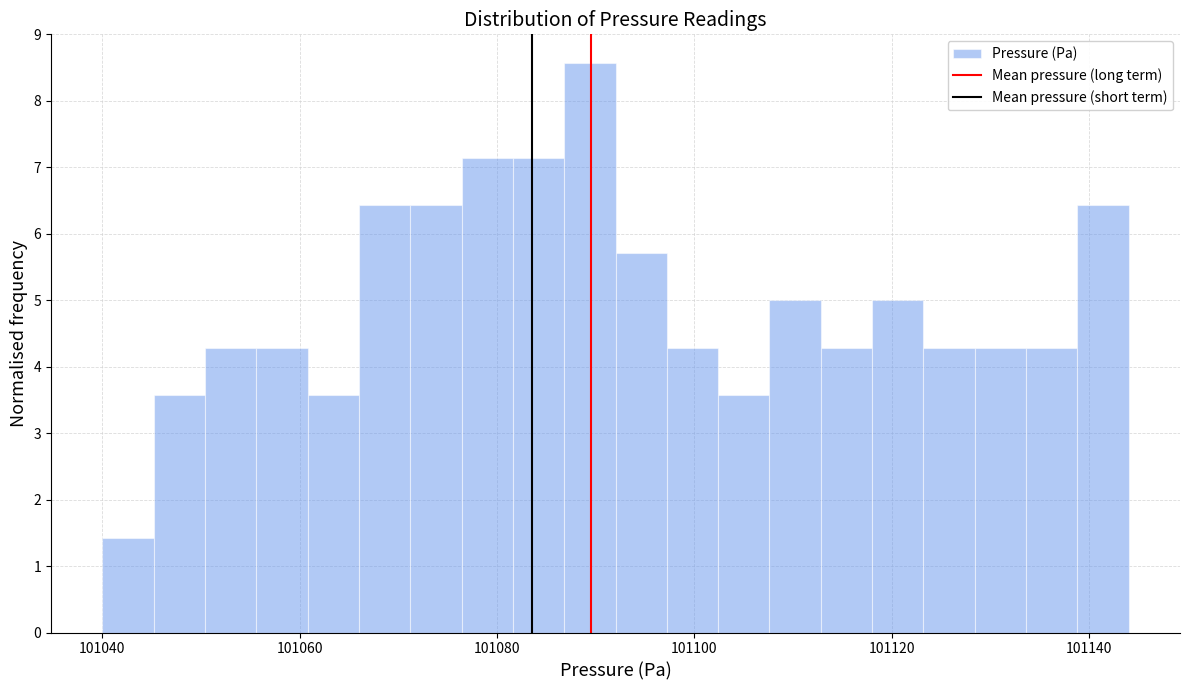

Around what value on the x-axis is the tallest bar? Give the approximate position of its centre, as read against the axis.

101090